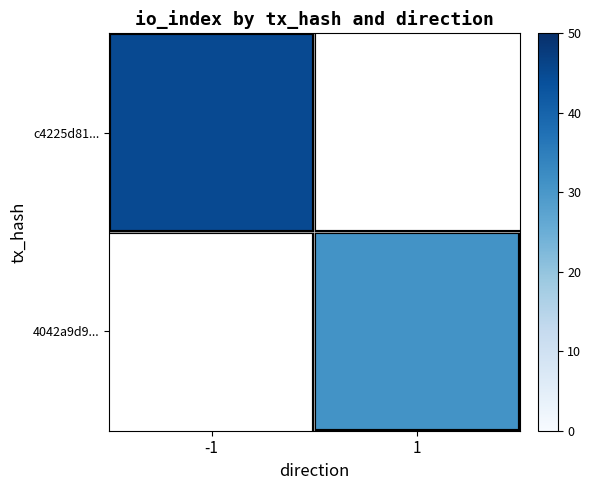

How many positive values does the c4225d81... series have?

1